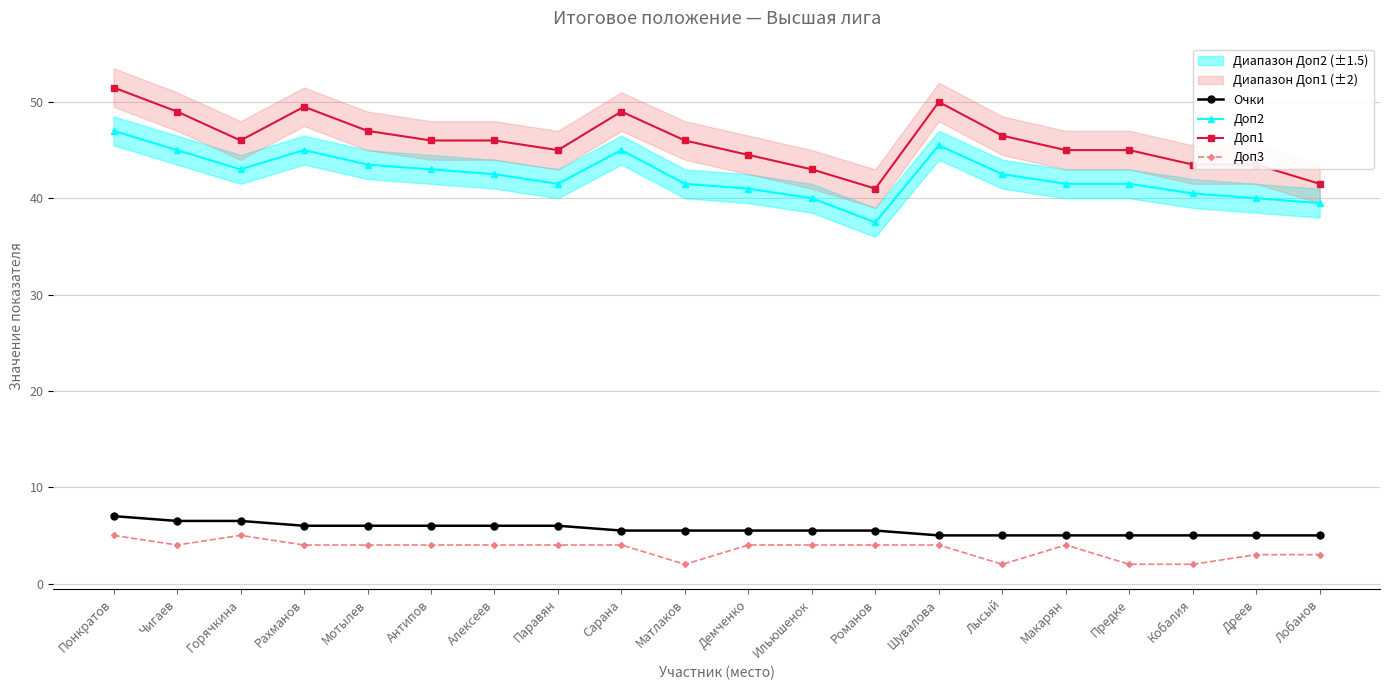

How many values in the Доп3 series exceed 4?

2